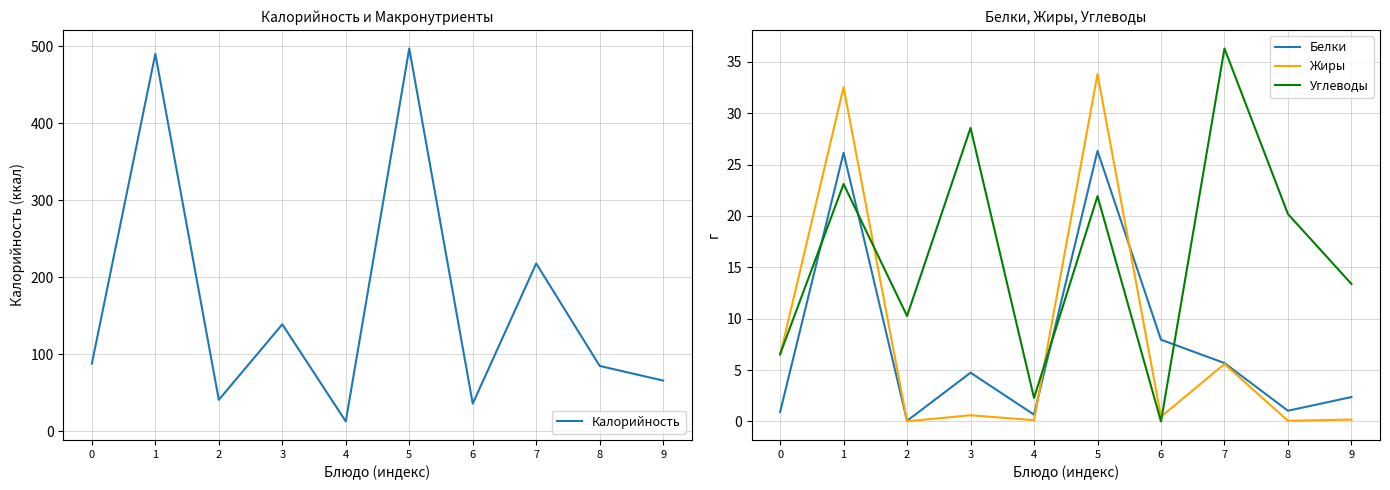

True or false: Углеводы has a value of 19.5 at 6.

False